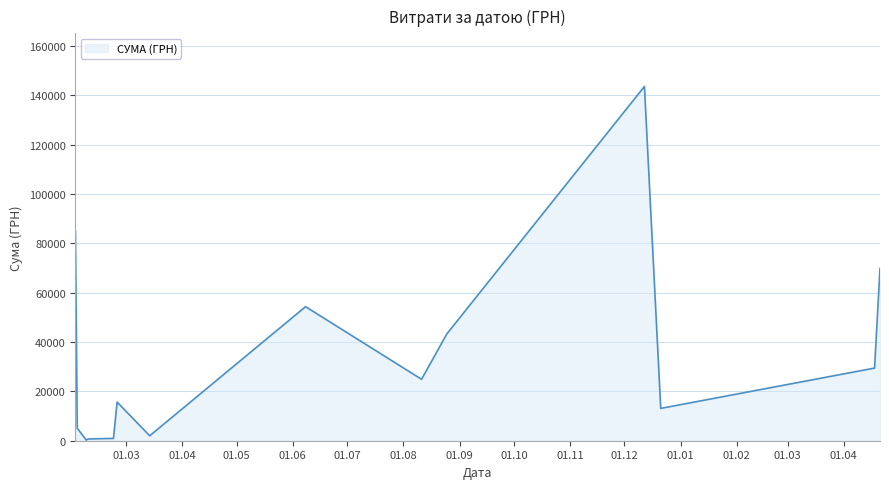

What is the difference between the maximum and minimum values?

143296.7